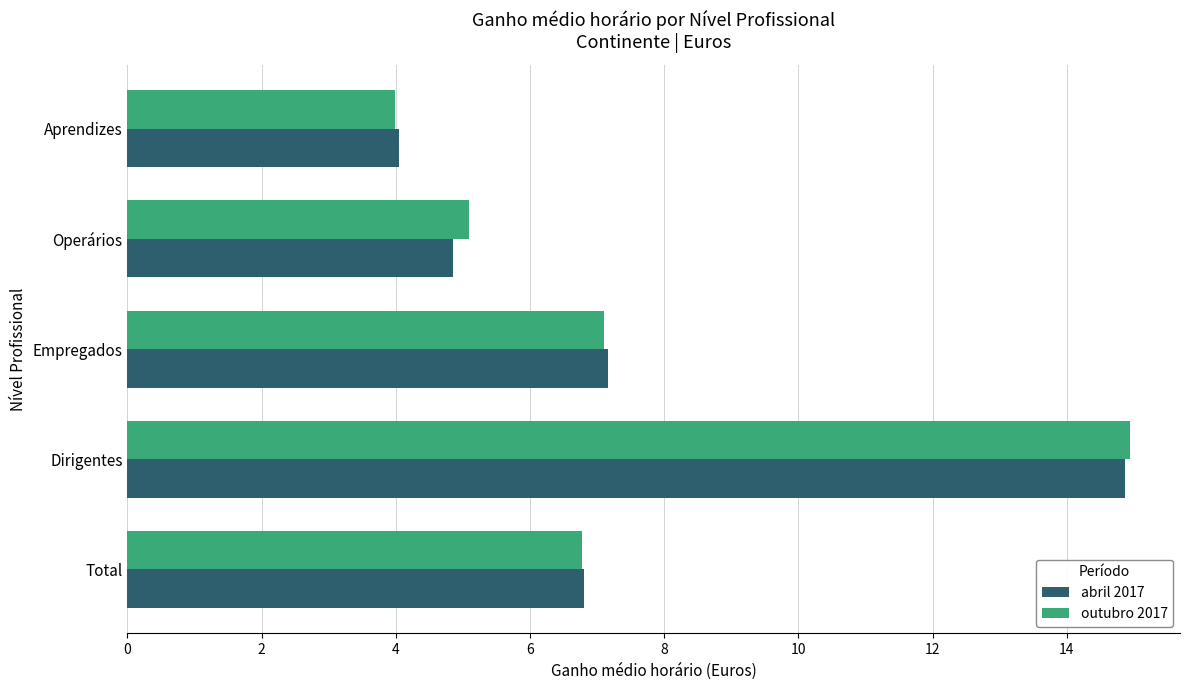

How many data points does each series have?

5